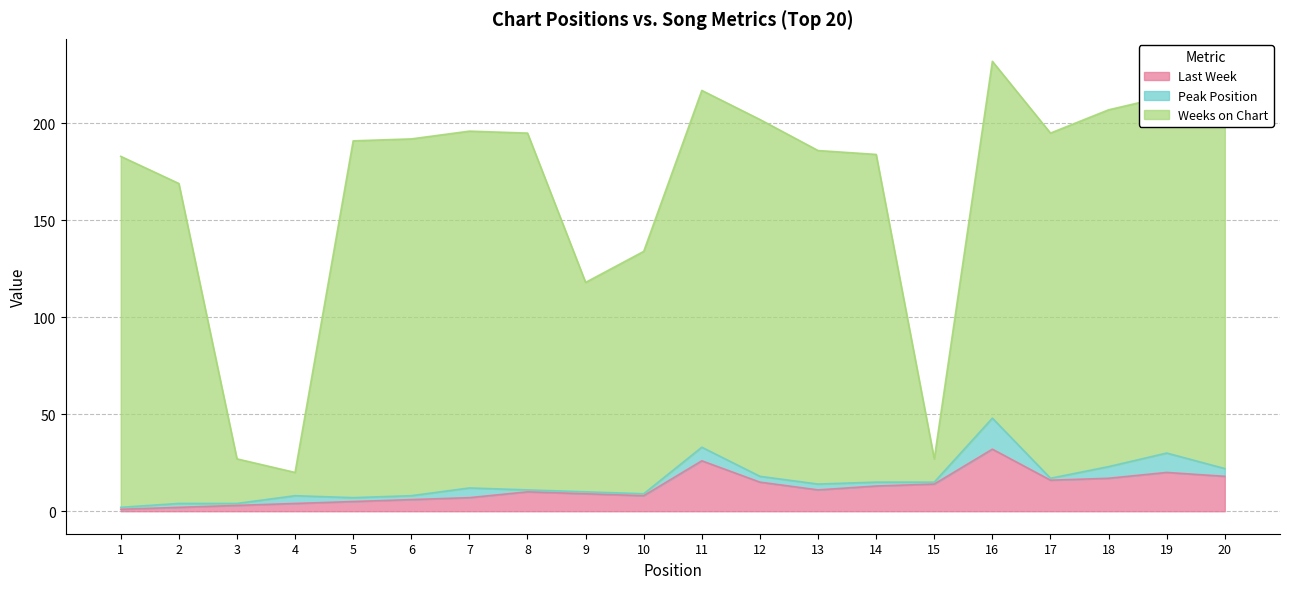

Read the Weeks on Chart value at 9, to the nearest 5.

120